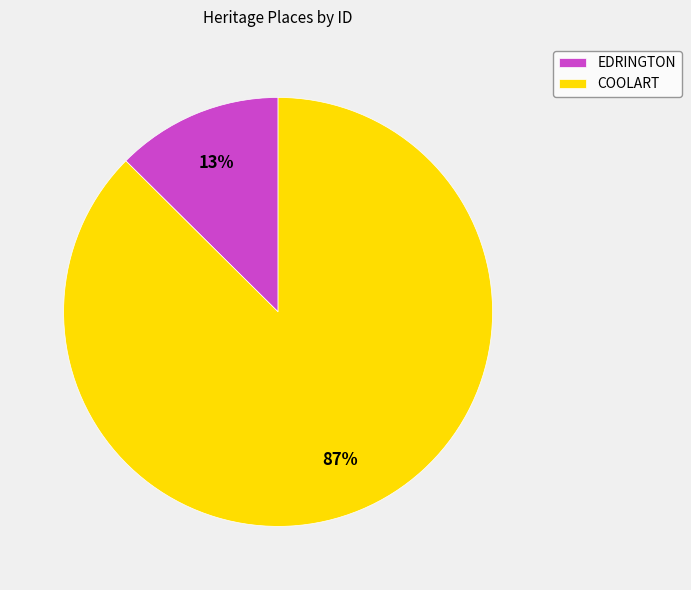

What is the largest slice in the pie chart?

COOLART